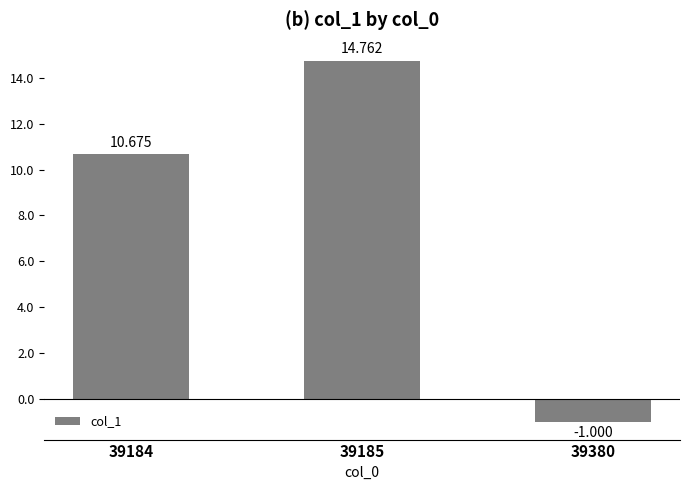

Reading right to left, extract all data points from this chart.

-1.0	14.8	10.7